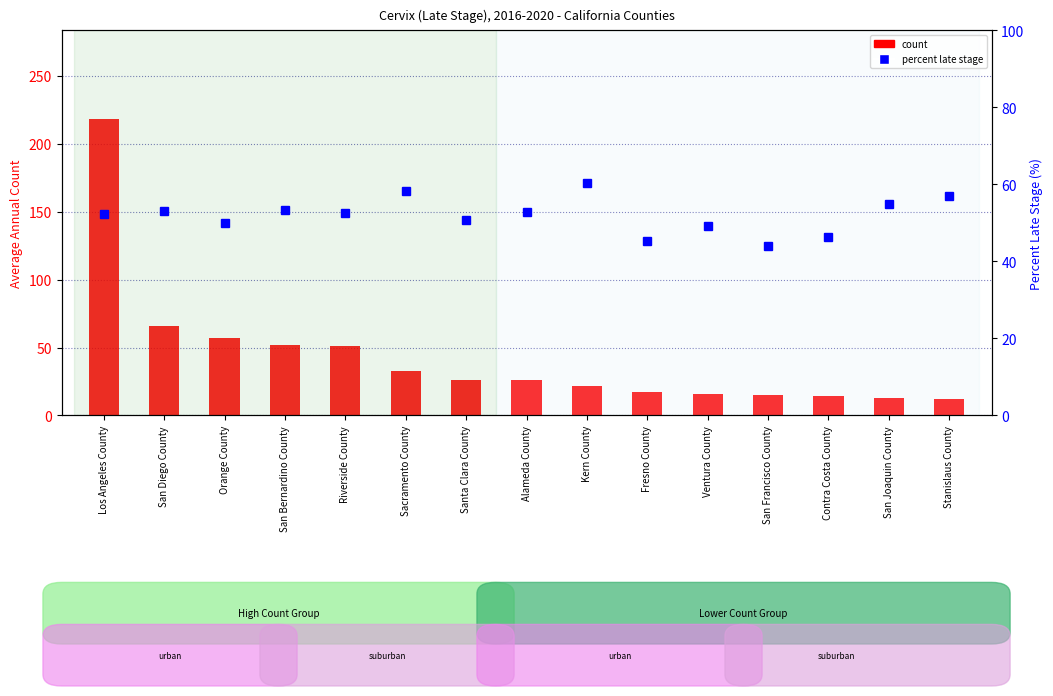

Between Ventura County and Alameda County, which is larger?

Alameda County